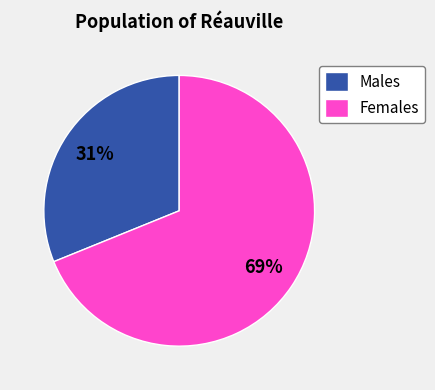

To the nearest percent, what is the difference between the largest and smallest slice percentages?

38%